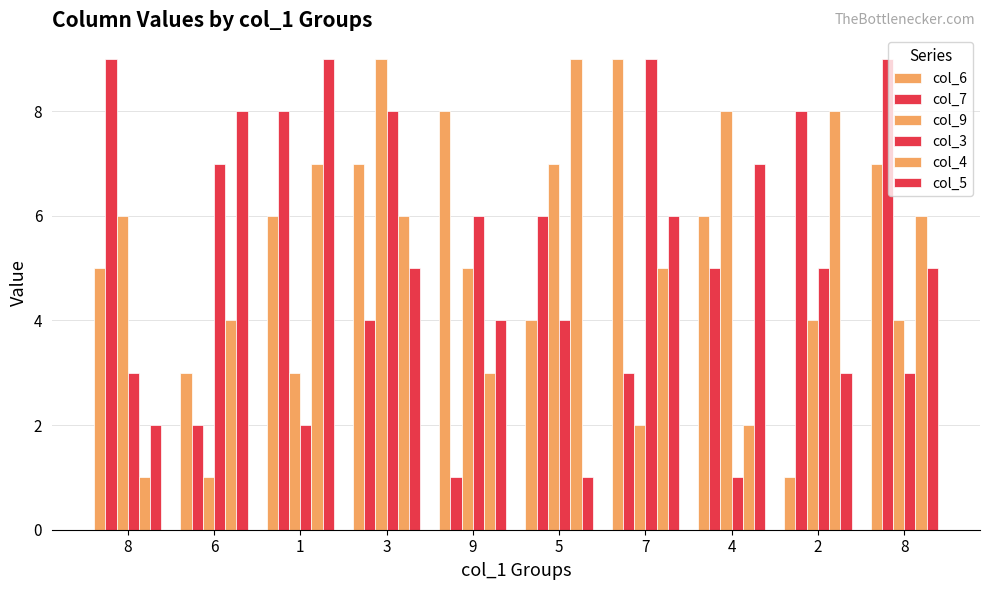

Reading right to left, list all the values displayed in this chart.

col_6: 7	1	6	9	4	8	7	6	3	5
col_7: 9	8	5	3	6	1	4	8	2	9
col_9: 4	4	8	2	7	5	9	3	1	6
col_3: 3	5	1	9	4	6	8	2	7	3
col_4: 6	8	2	5	9	3	6	7	4	1
col_5: 5	3	7	6	1	4	5	9	8	2